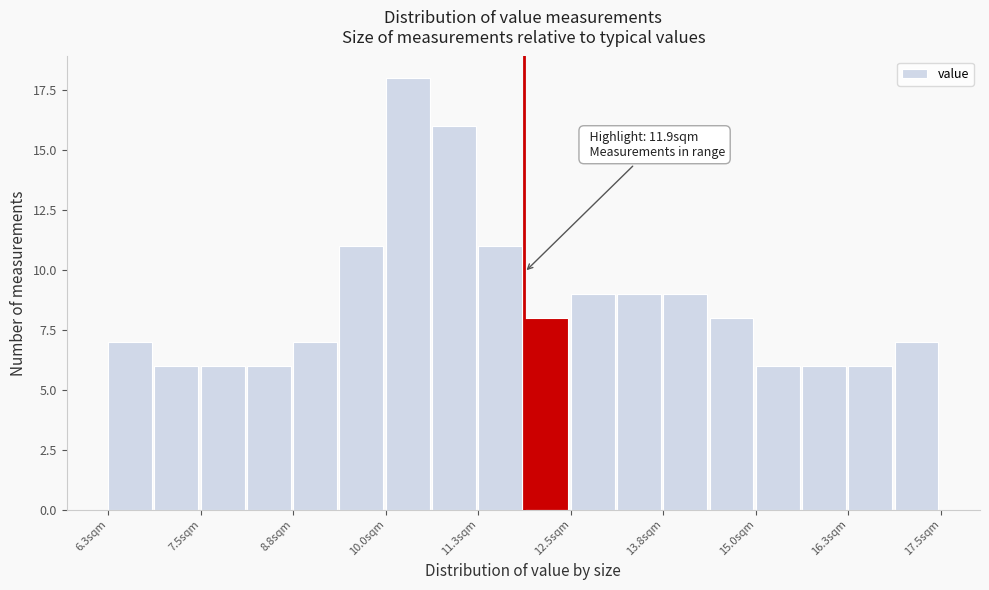

Read against the x-axis, roughly where is the centre of the tallest bar?

10.4